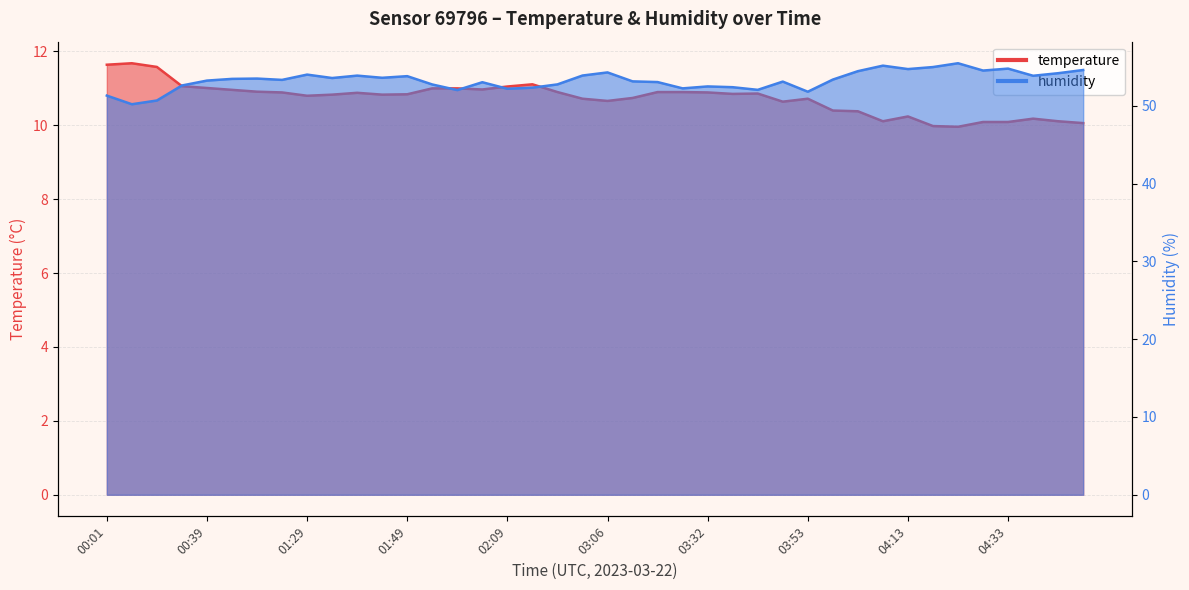

In temperature, how many points are higher than both neighbors (excluding endpoints)?

7